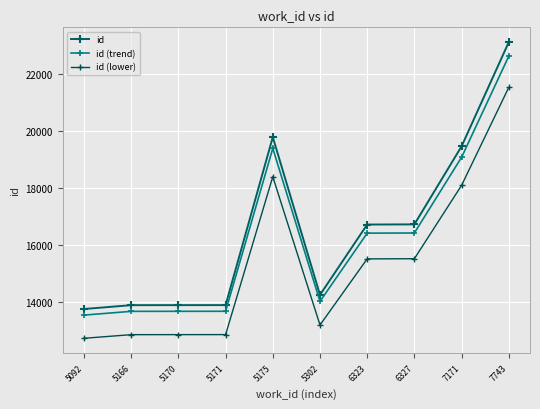

What is the sum of all id values?

165525.0